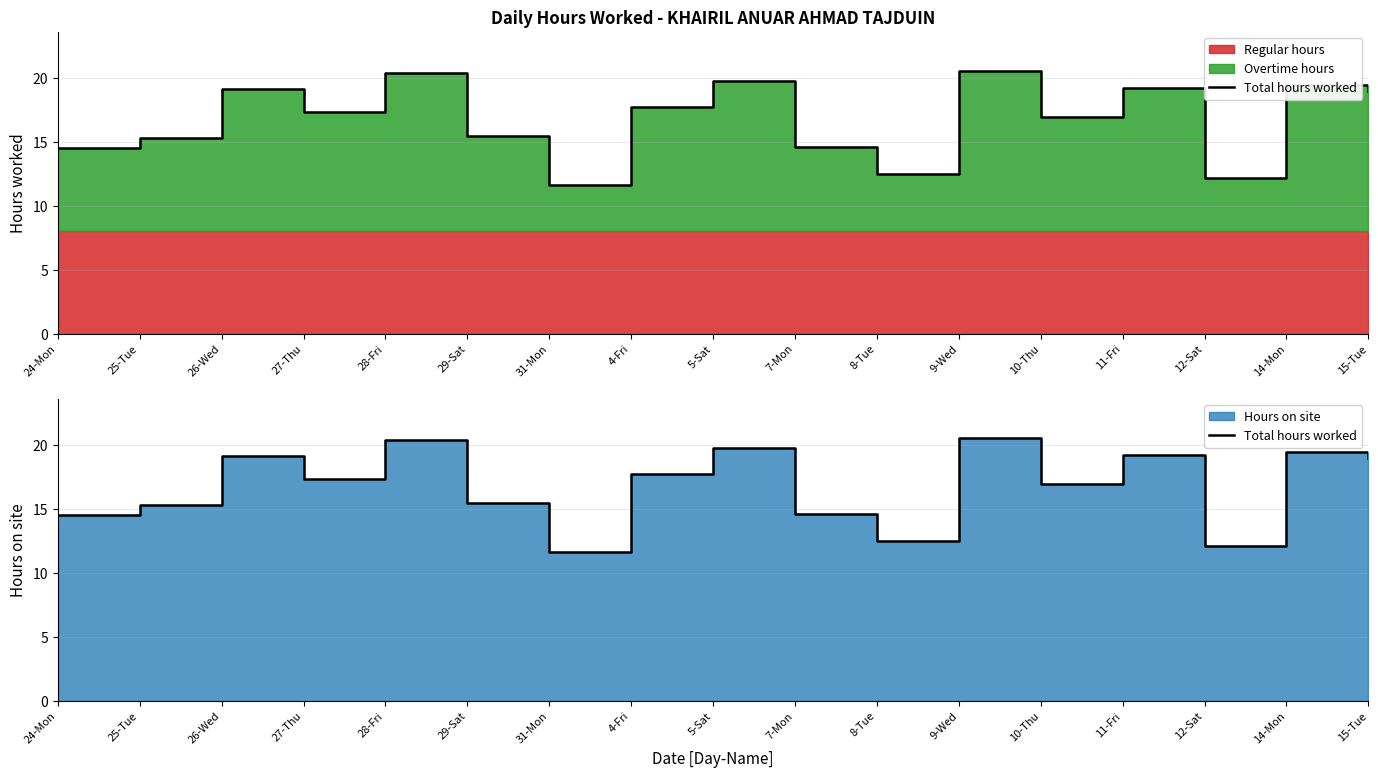

How many points are higher than both their immediate neighbors (excluding endpoints)?

6